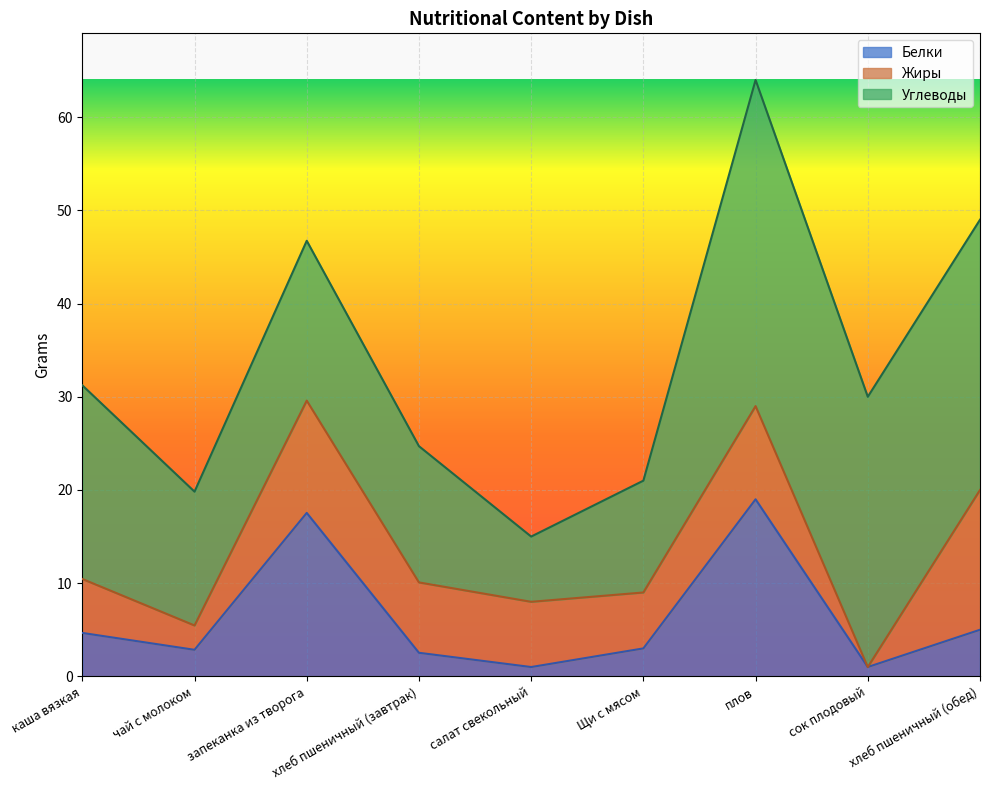

The value of Белки at сок плодовый is 1.0. True or false?

True